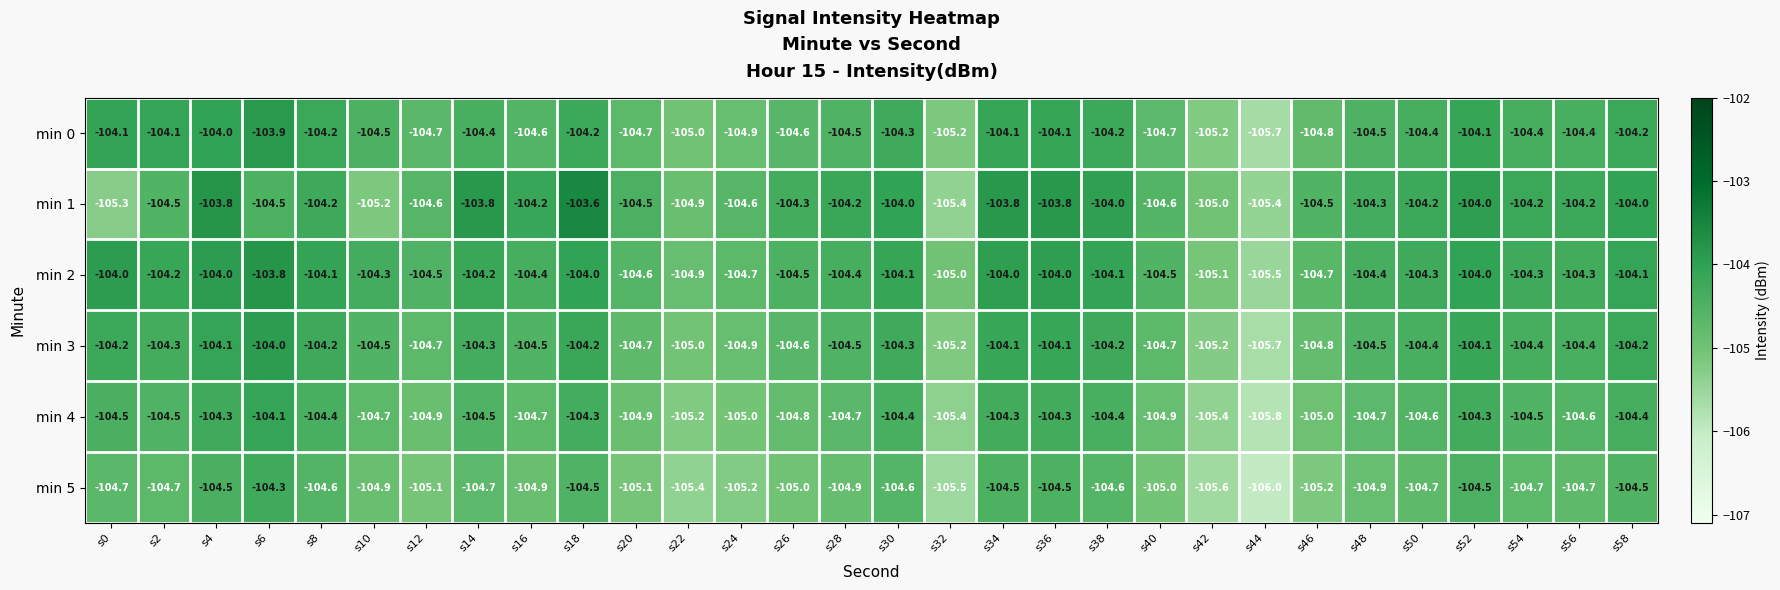

What is the sum of all min 1 values?

-3131.6